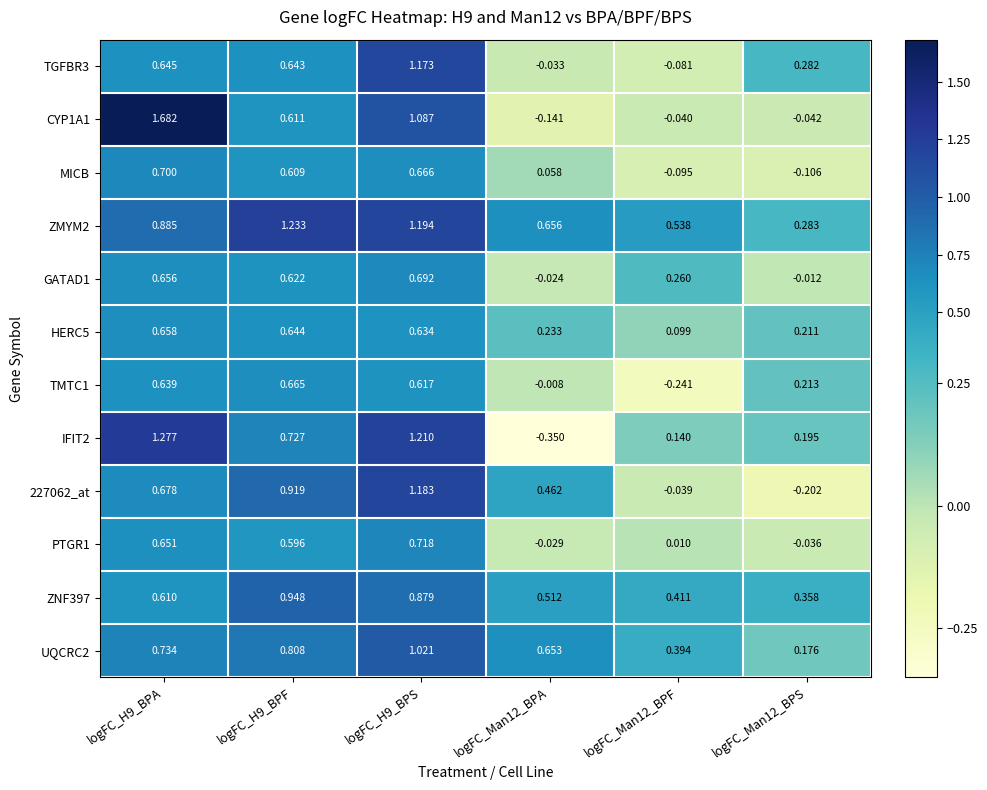

Is the value of UQCRC2 at logFC_H9_BPF greater than the value of MICB at logFC_H9_BPS?

Yes